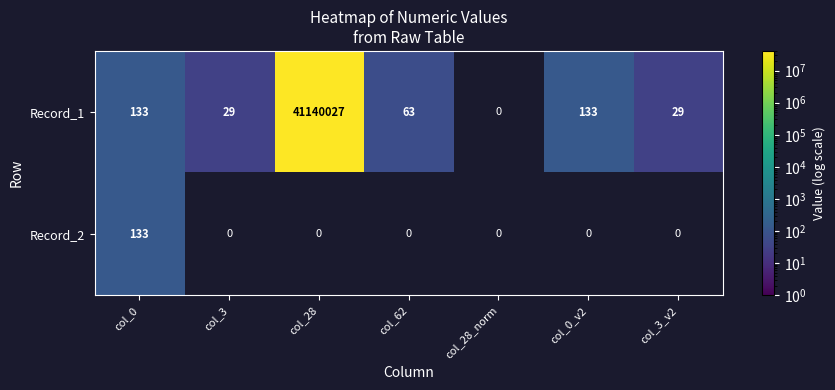

The value of Record_2 at col_28_norm is 0. True or false?

True